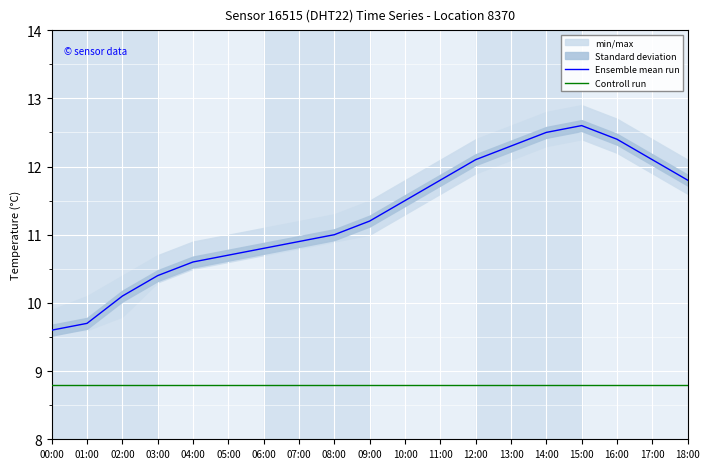

What is the difference between the maximum and second lowest values in the Ensemble mean run series?

2.9